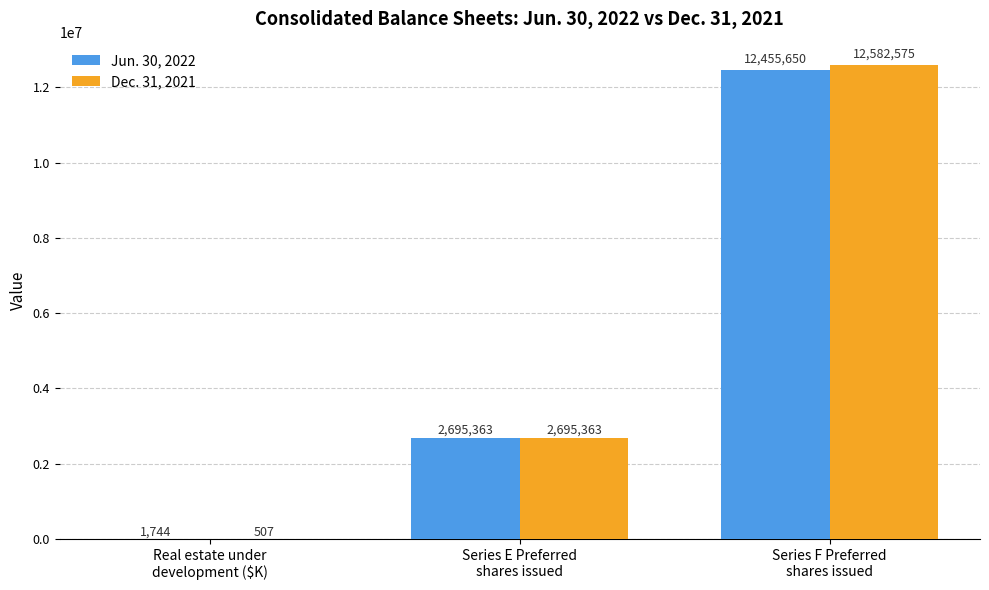

How many distinct data groups are displayed?

2